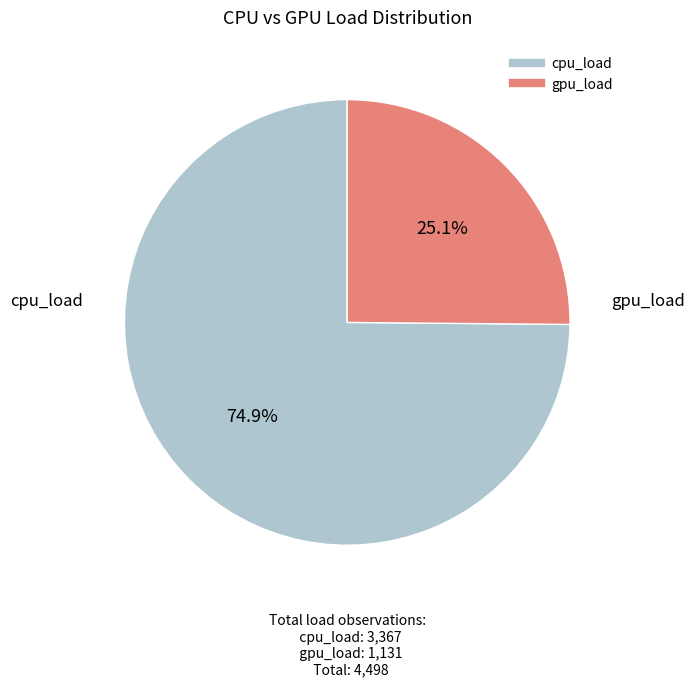

How many segments does this pie chart have?

2